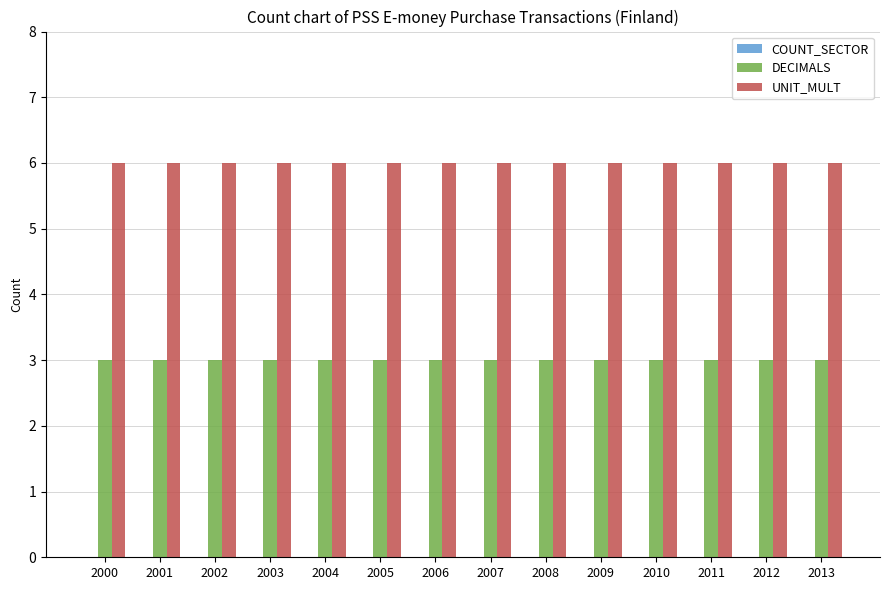

Which series has the largest total across all categories?

UNIT_MULT